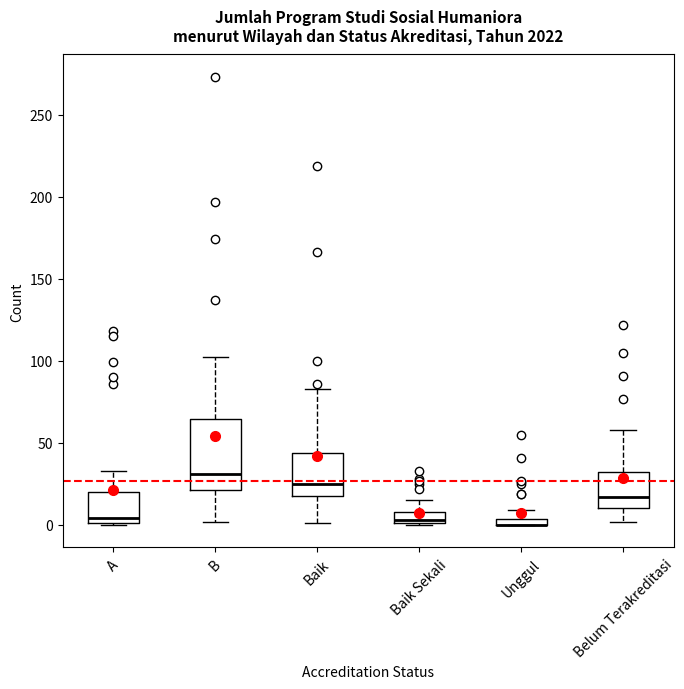

Where does the lower whisker of the box for B end on the y-axis? The values are not printed on the chart, so give them approximately, as read against the axis.

0